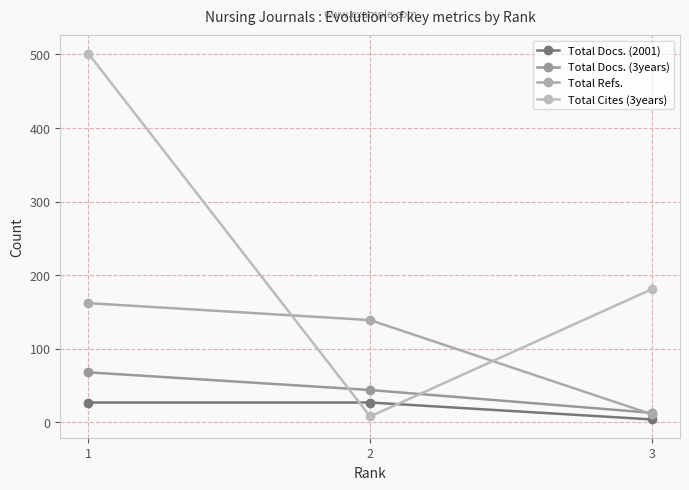

Which category has the highest value in the Total Refs. series?

1